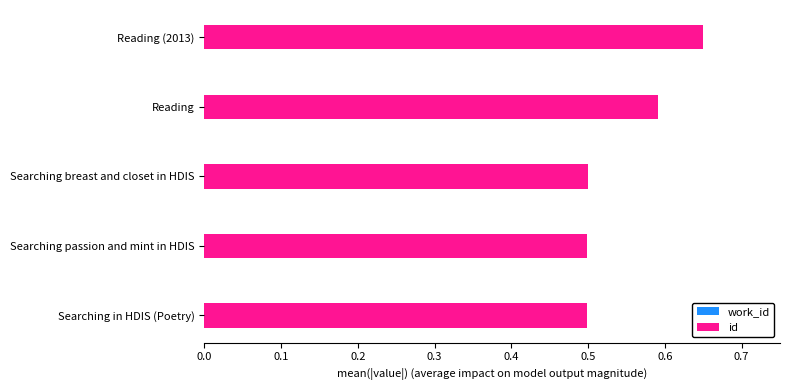

The work_id series shows 0.3 at 0.2. True or false?

False